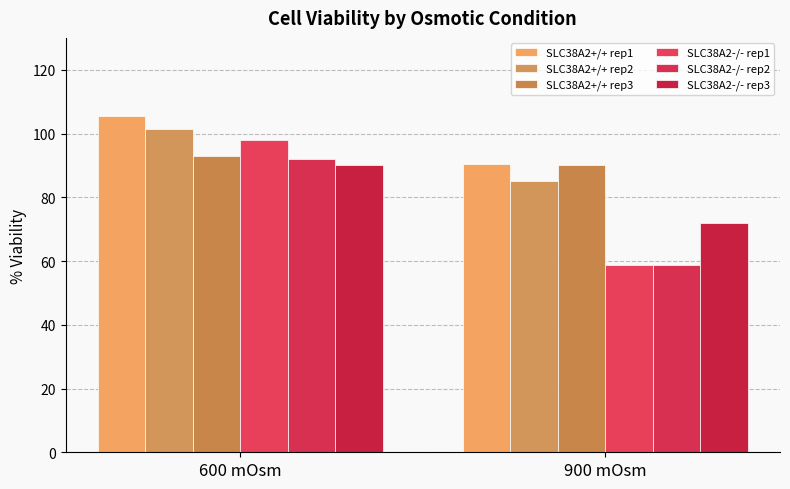

The value of SLC38A2+/+ rep1 at 900 mOsm is 28.2. True or false?

False